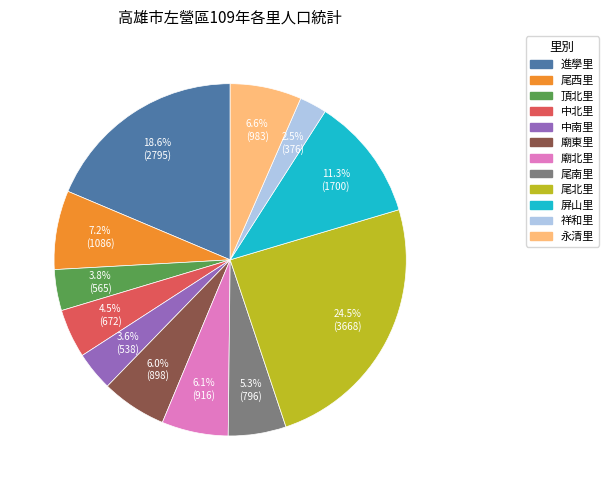

Is 中南里 the majority of the pie?

No